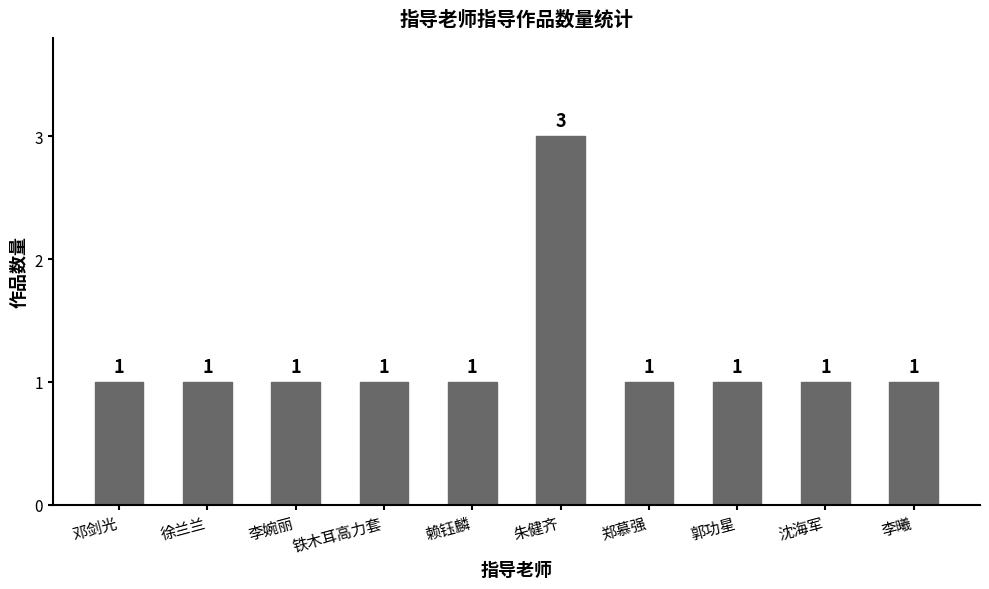

Which label corresponds to the largest value in the chart?

朱健齐